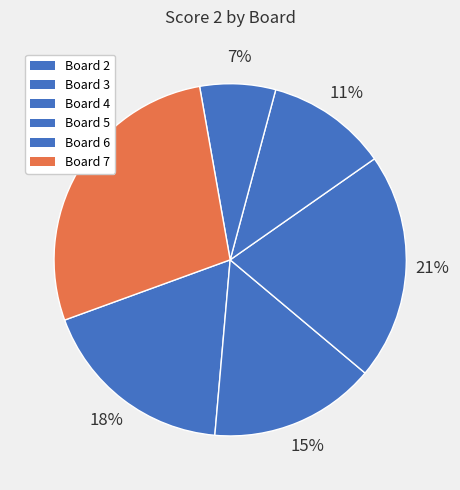

How many segments does this pie chart have?

6